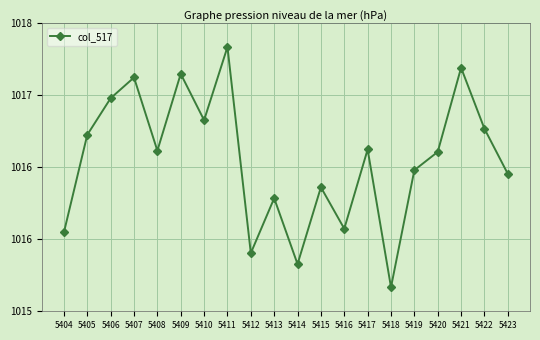

What is the sum of the values at 5419 and 5418?

2031.5